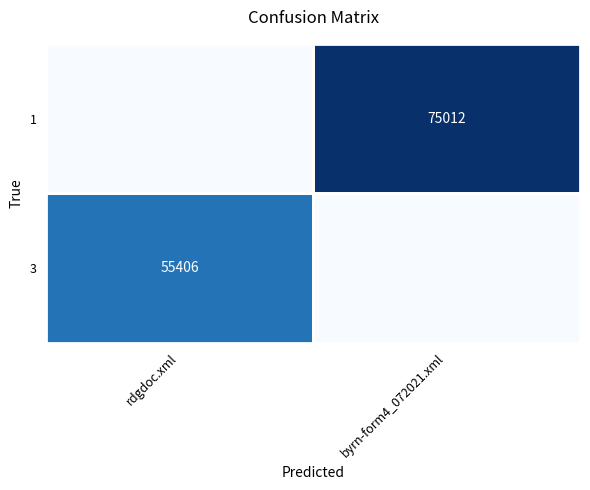

Is it true that 1 equals 75012 at byrn-form4_072021.xml?

True